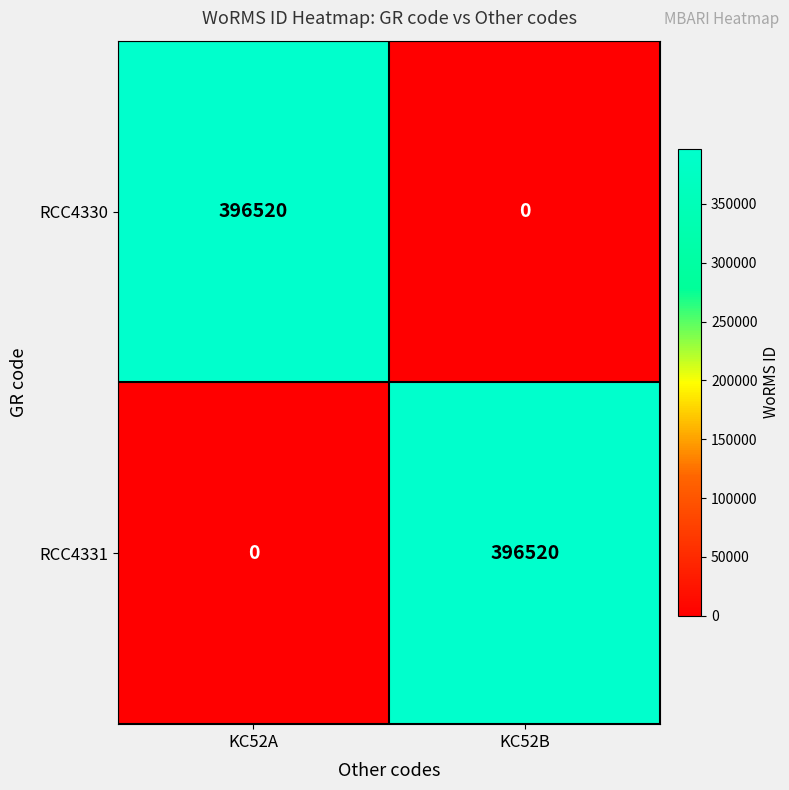

Is it true that RCC4330 equals 396520 at KC52A?

True